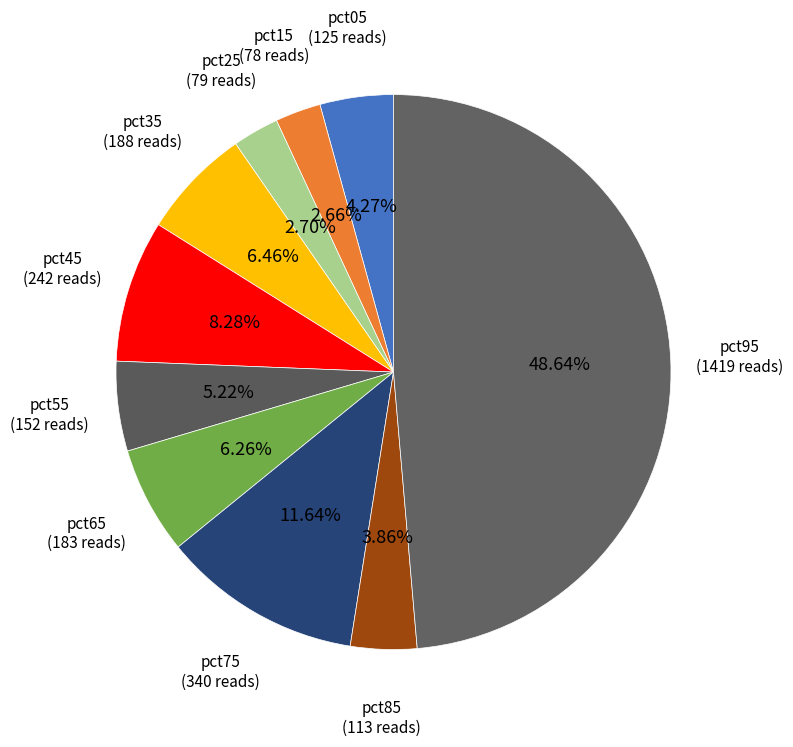

Does pct75 account for over 50% of the chart?

No